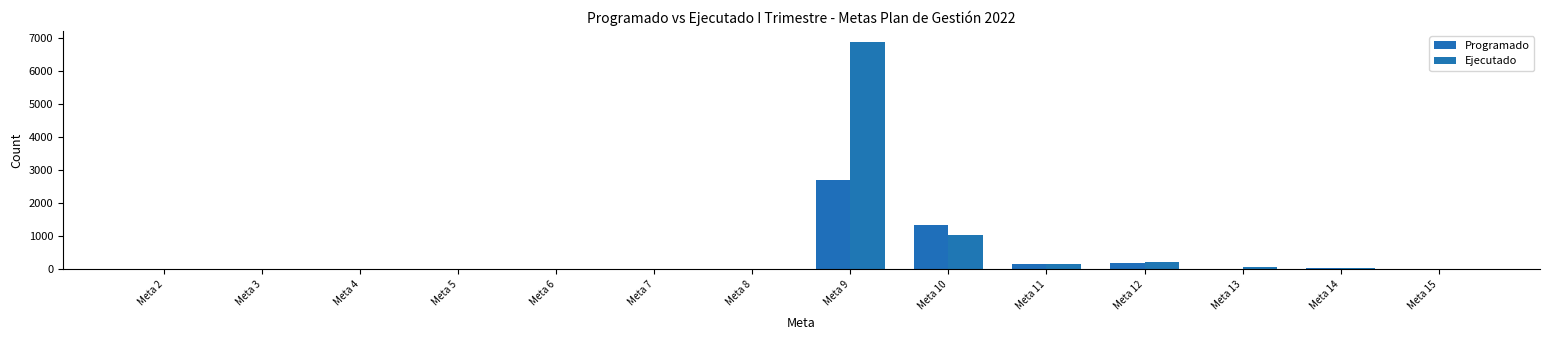

Is it true that Programado equals 0.9 at Meta 8?

True